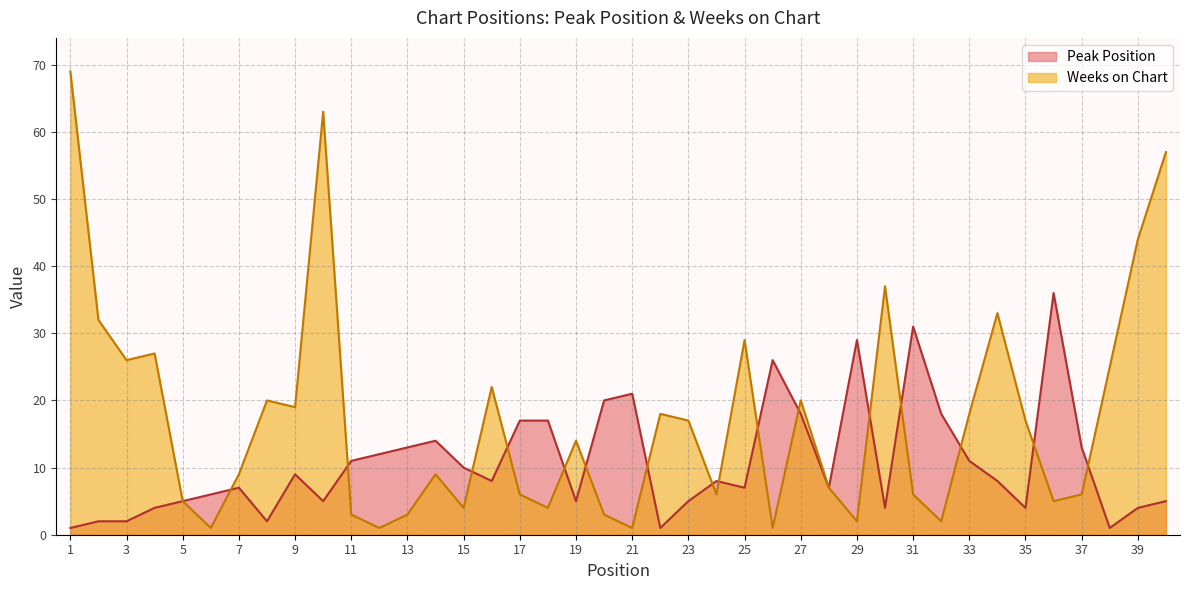

Where do Peak Position and Weeks on Chart first cross each other?

6 and 7